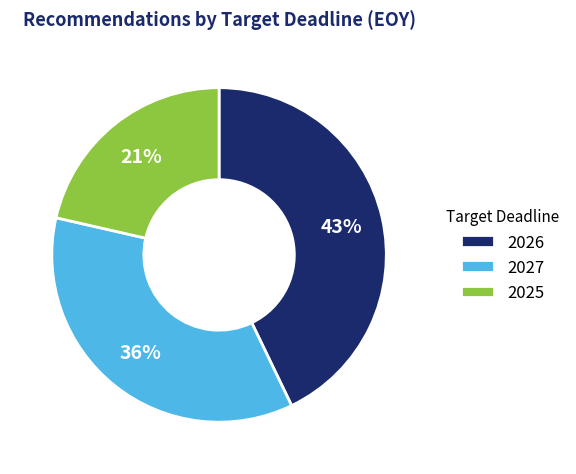

What is the smallest slice in the pie chart?

2025